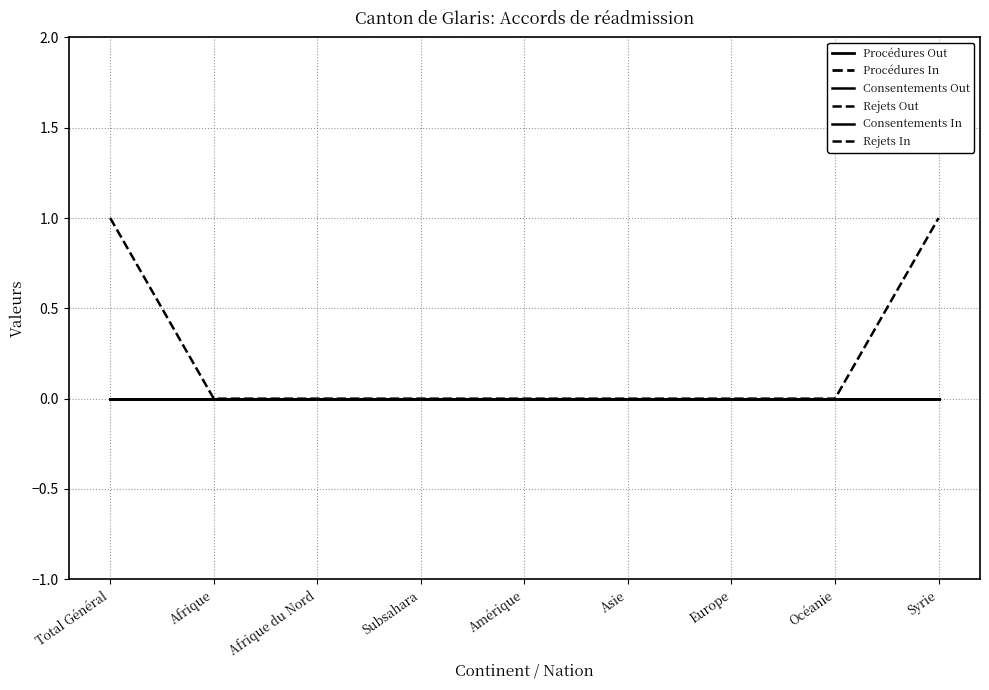

Which category has the lowest value across all series?

Total Général